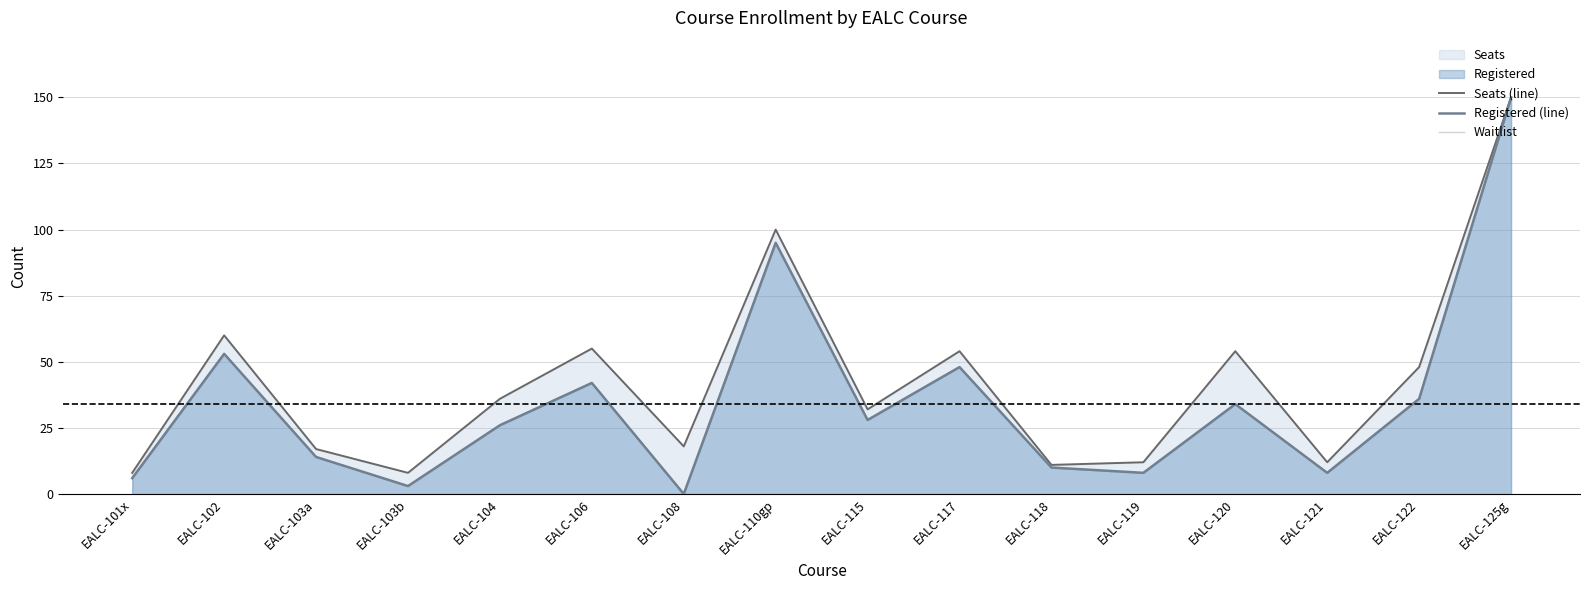

How many series are shown in this chart?

3